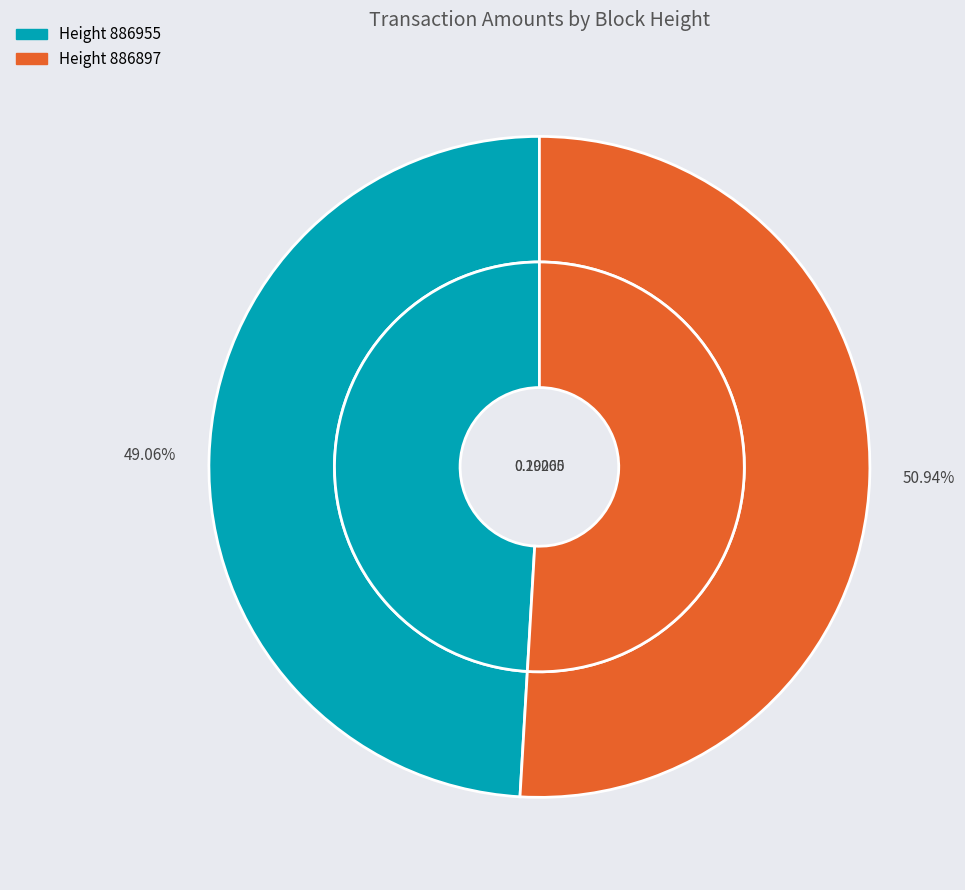

To the nearest percent, what is the combined percentage of 886897 and 886955?

100%